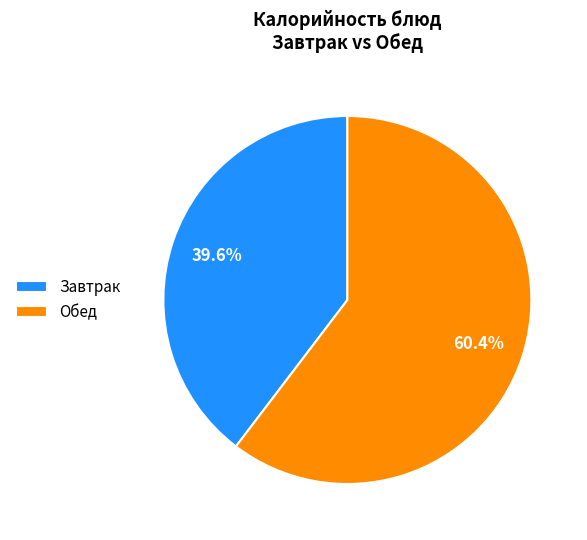

Does Обед account for over 50% of the chart?

Yes